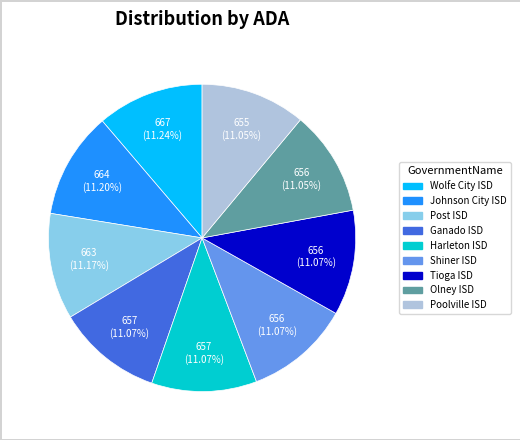

What percentage is the Olney ISD slice, to the nearest percent?

11%